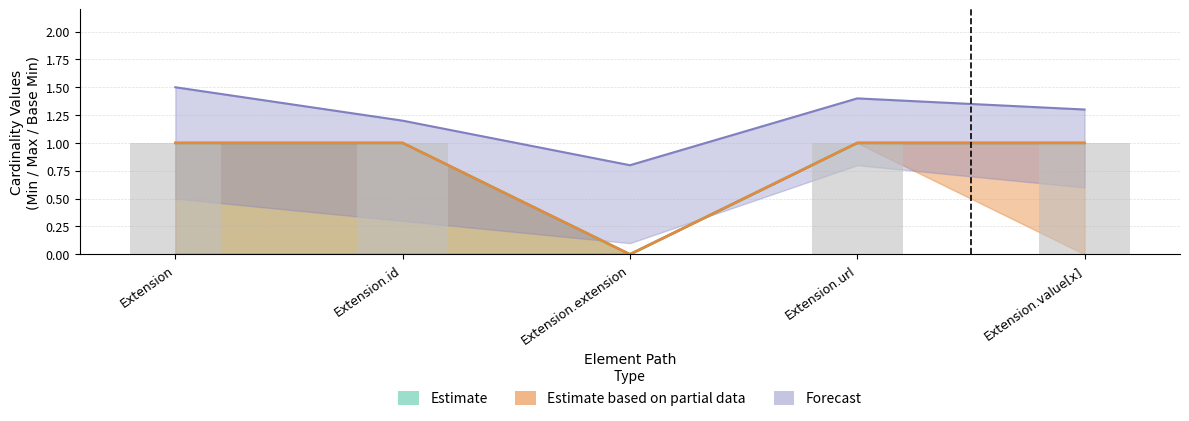

What is the label of the 3rd bar from the left?

Extension.extension